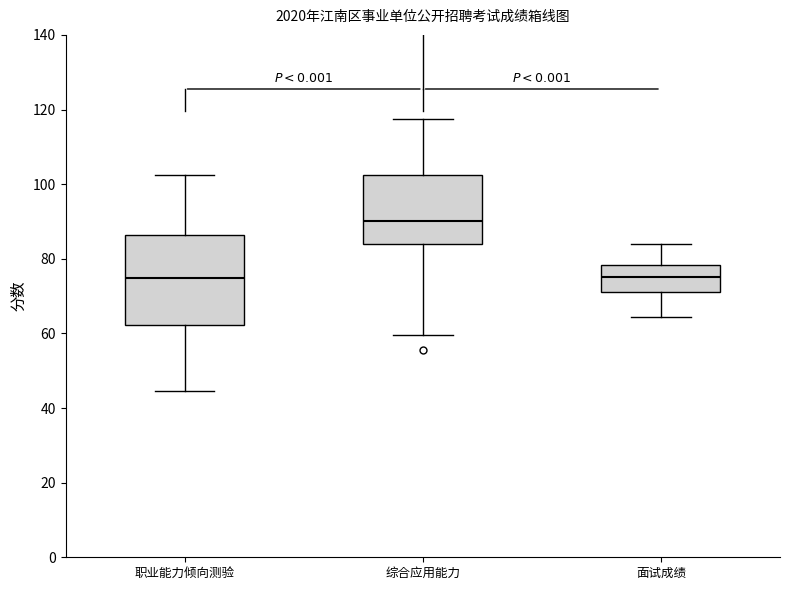

Reading left to right, read every box against the y-axis: the position of its median line, the range the box covers, and the ends of its whiskers. The values are not printed on the chart, so give them approximately, as read against the axis.

职业能力倾向测验: median 74, box 62 to 86, whiskers 44 to 102
综合应用能力: median 90, box 84 to 102, whiskers 60 to 118
面试成绩: median 76, box 72 to 78, whiskers 64 to 84